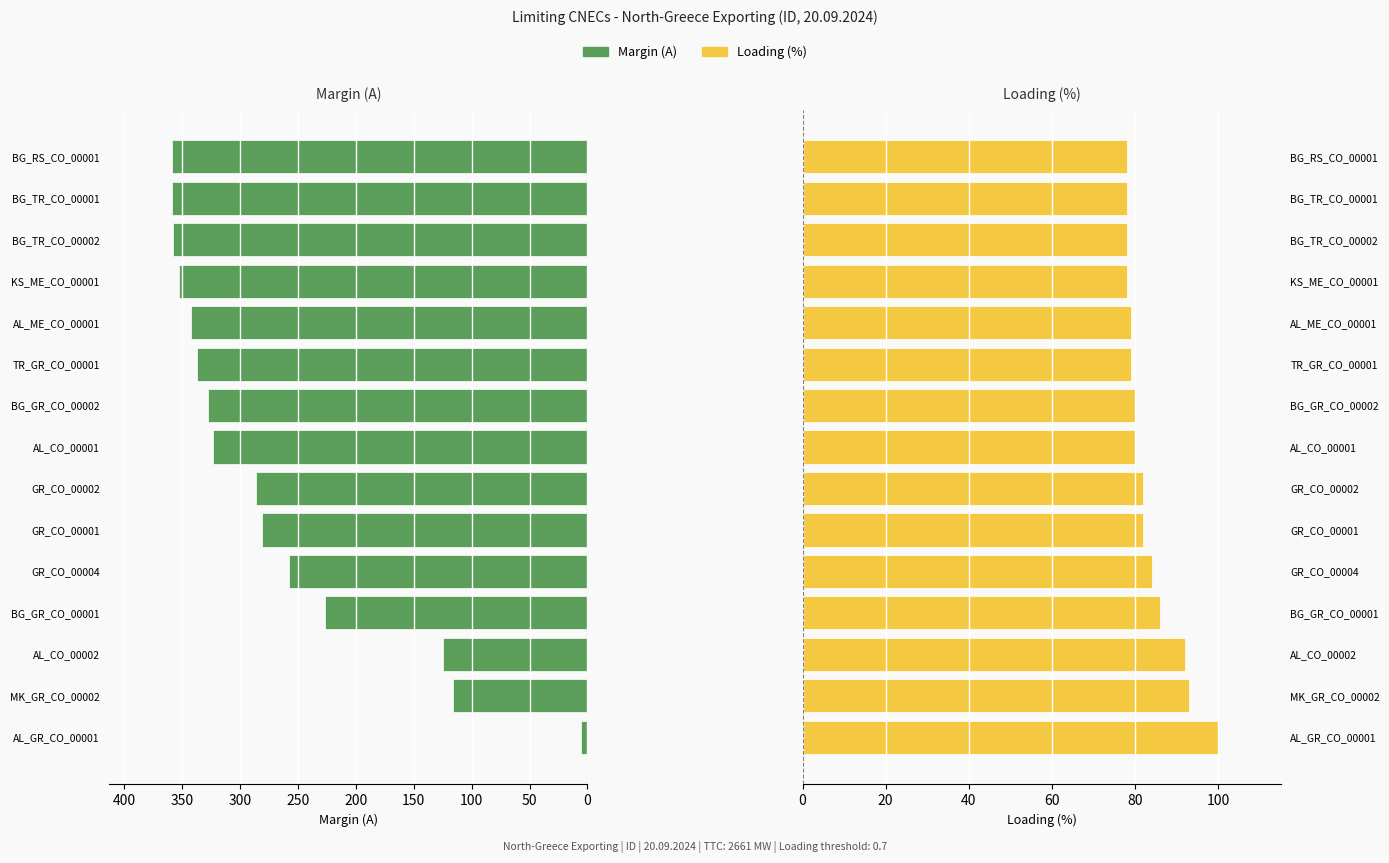

Reading left to right, extract all data points from this chart.

Margin (A): 6	116	125	227	258	281	286	323	328	337	342	353	358	359	359
Loading (%): 100	93	92	86	84	82	82	80	80	79	79	78	78	78	78